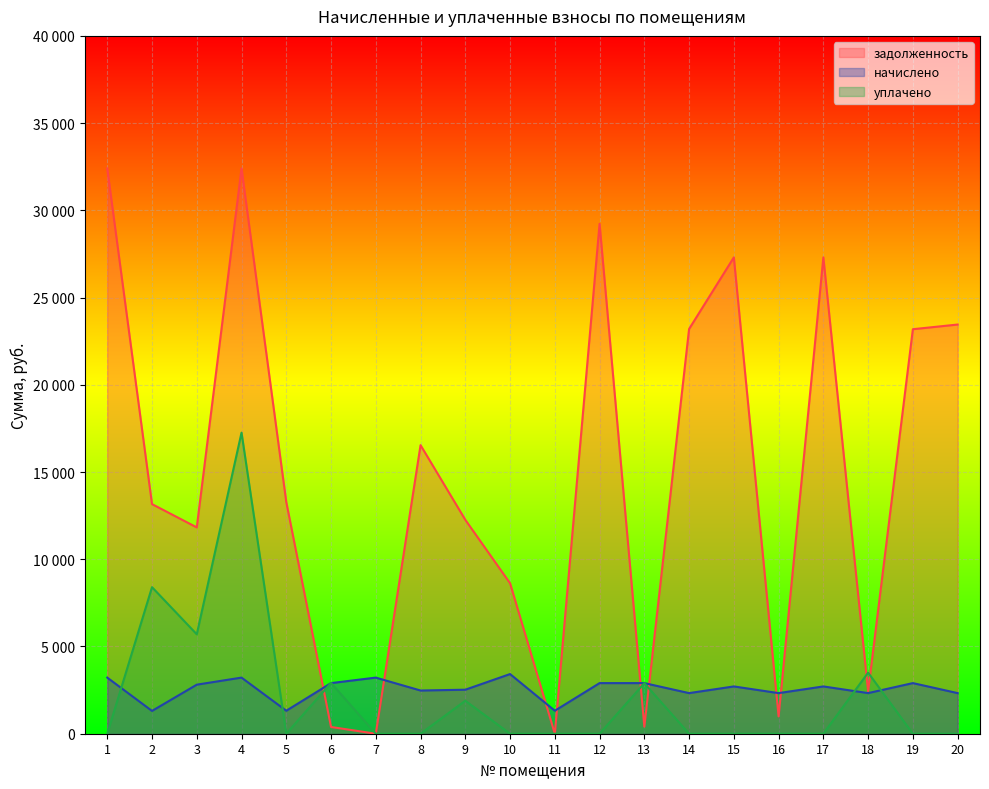

What is the value of the начислено point at the 1st from the left?

3216.7